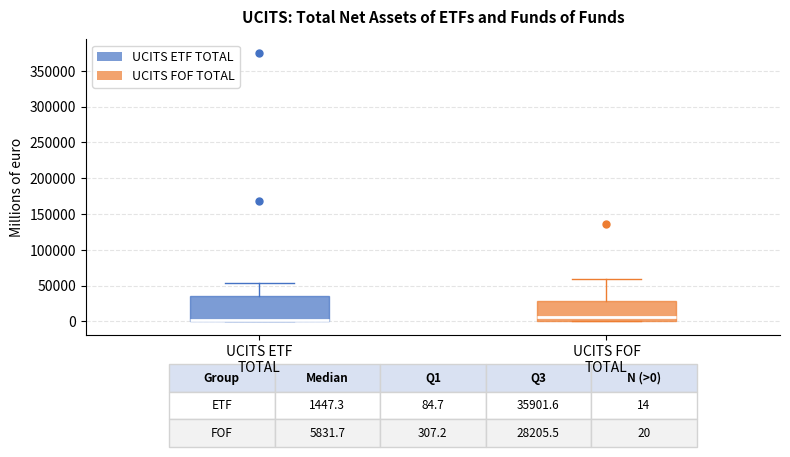

Comparing the boxes themselves (not the whiskers), which one is the tallest?

UCITS ETF TOTAL